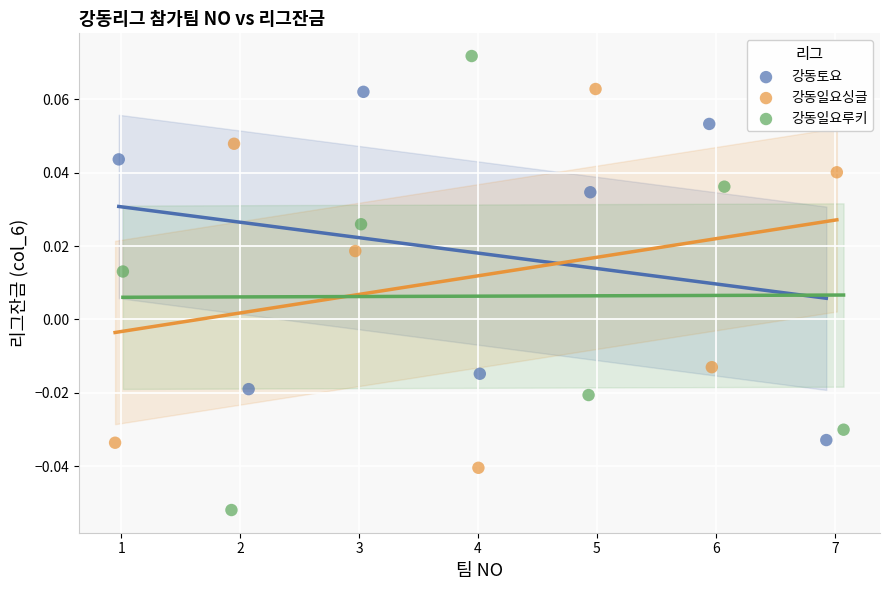

Which series contains the highest Y value?

강동일요루키